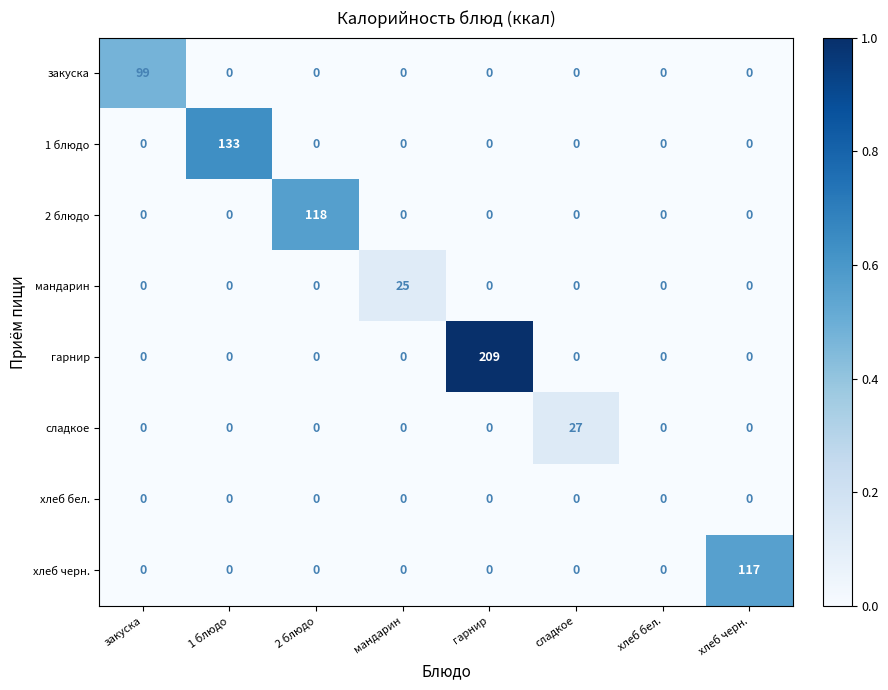

At which category is the sum across all series the highest?

гарнир